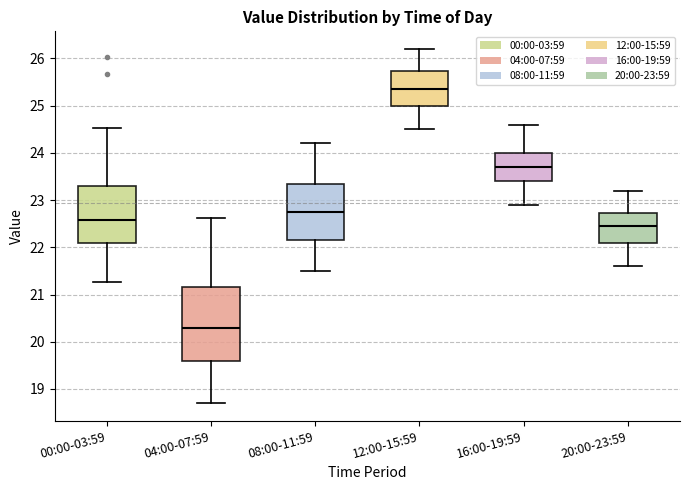

Reading left to right, transcribe this box plot: for each box, give where its median line is, the range the box spans, and where its two whiskers end, as read against the y-axis. The values are not printed on the chart, so give them approximately, as read against the axis.

00:00-03:59: median 22.6, box 22.1 to 23.3, whiskers 21.3 to 24.5
04:00-07:59: median 20.3, box 19.6 to 21.2, whiskers 18.7 to 22.6
08:00-11:59: median 22.8, box 22.2 to 23.4, whiskers 21.5 to 24.2
12:00-15:59: median 25.4, box 25.0 to 25.7, whiskers 24.5 to 26.2
16:00-19:59: median 23.7, box 23.4 to 24.0, whiskers 22.9 to 24.6
20:00-23:59: median 22.5, box 22.1 to 22.7, whiskers 21.6 to 23.2